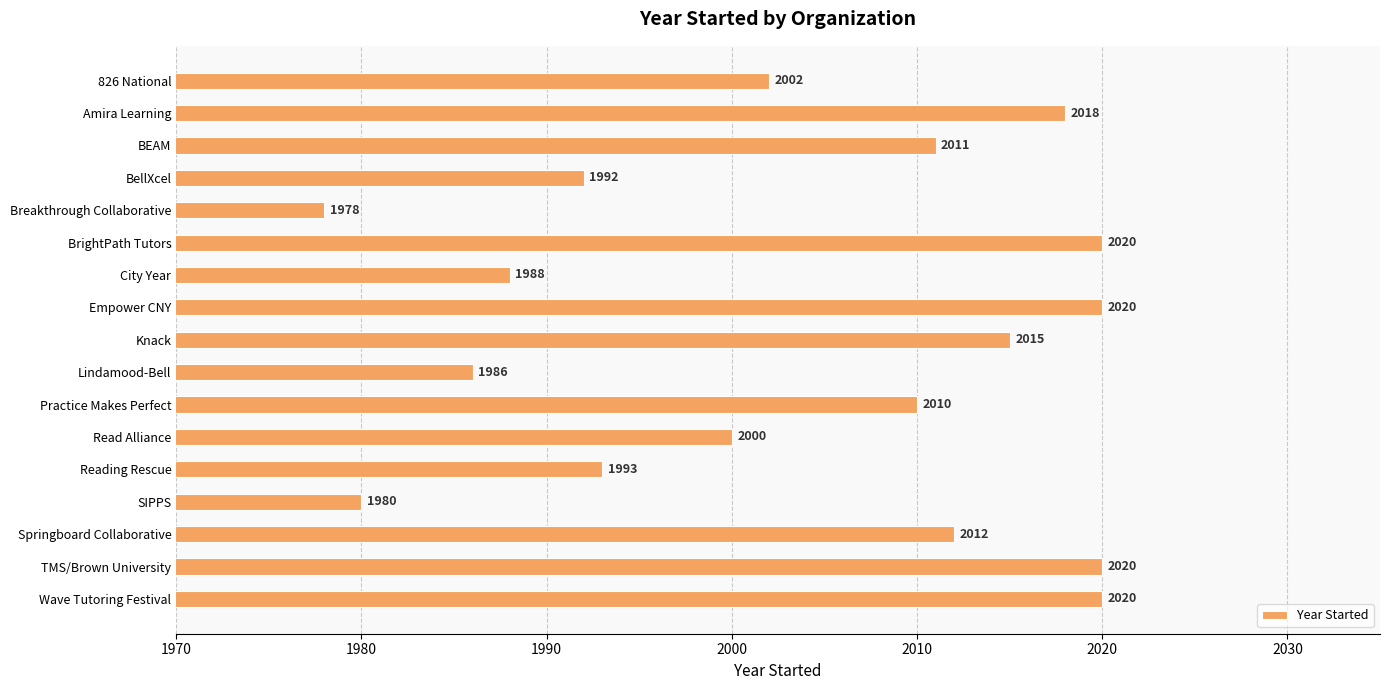

Reading bottom to top, extract all data points from this chart.

2020	2020	2012	1980	1993	2000	2010	1986	2015	2020	1988	2020	1978	1992	2011	2018	2002